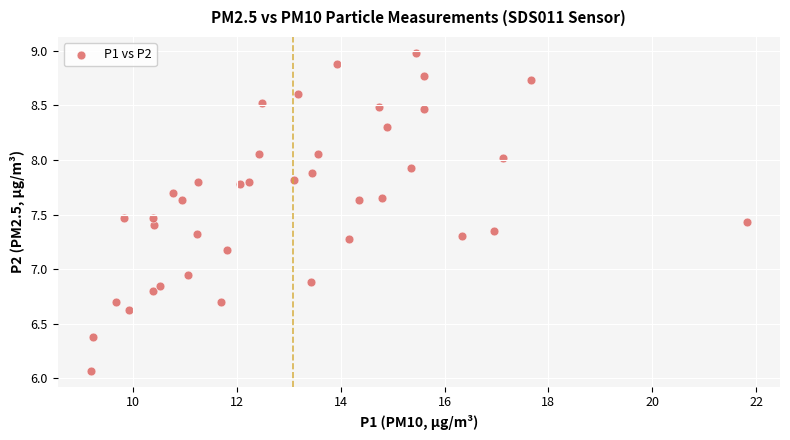

What is the range of Y values (max minus min)?

2.9